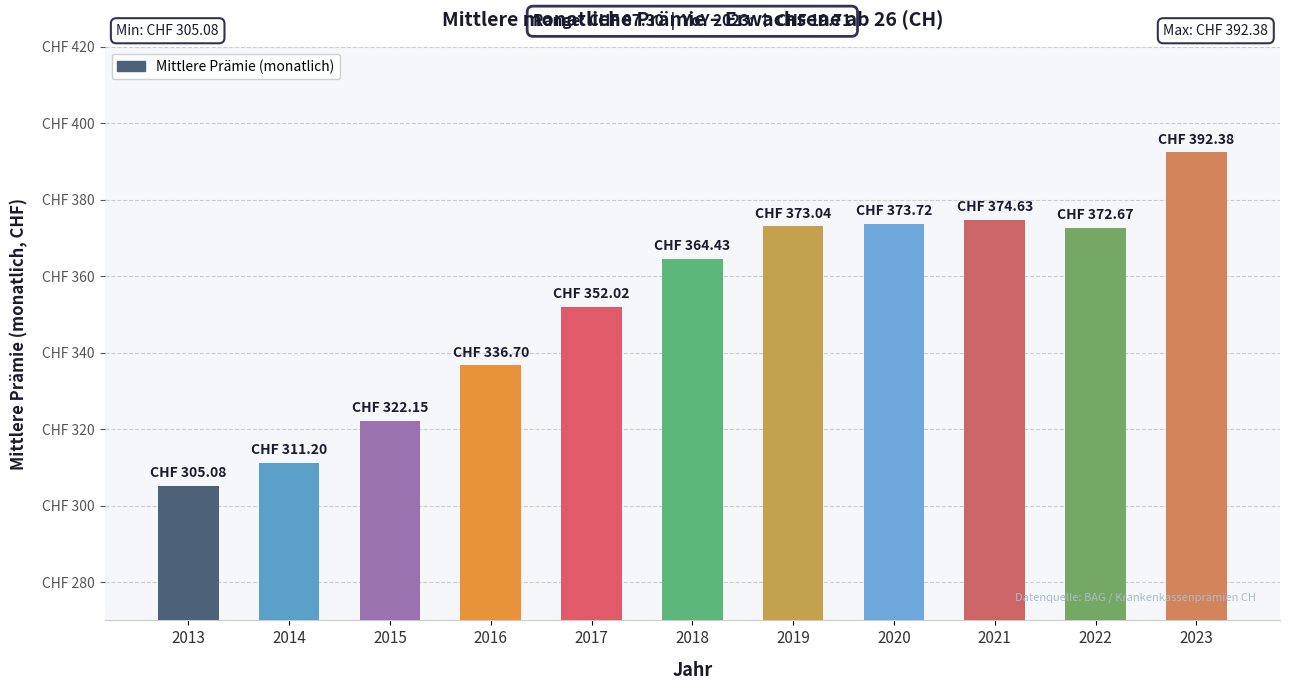

Are the bars grouped side by side (vs. stacked)?

No